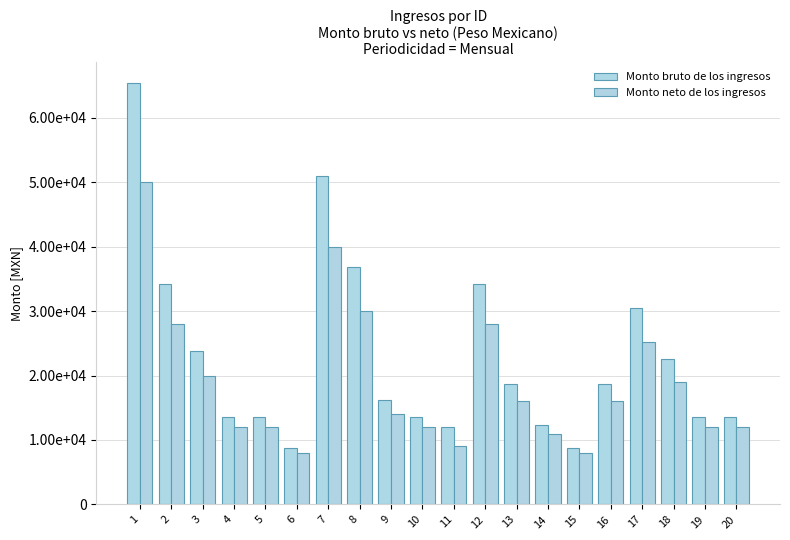

What are all the series names shown in the legend?

Monto bruto de los ingresos, Monto neto de los ingresos